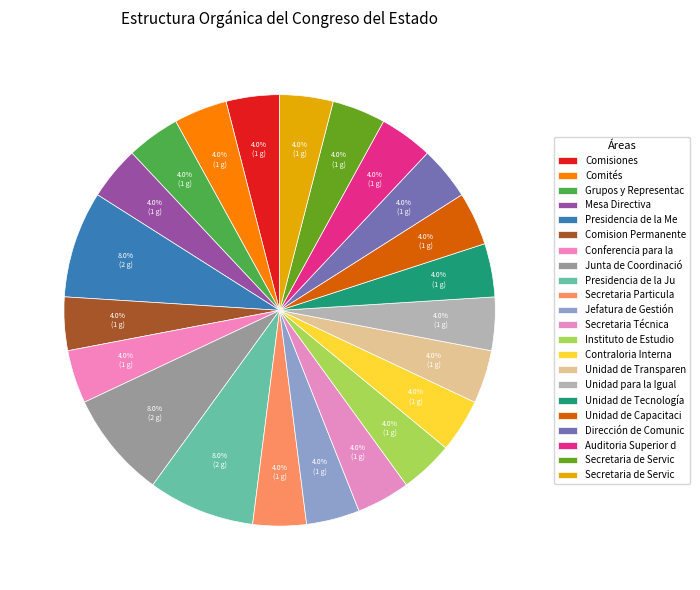

Count the number of slices in the pie.

22